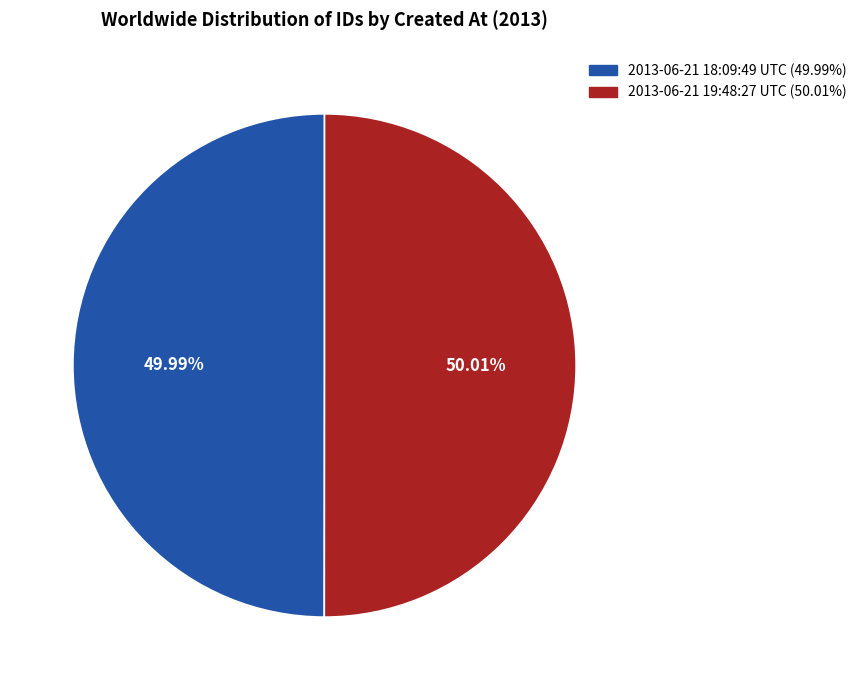

Combined, what portion of the pie is 2013-06-21 19:48:27 UTC and 2013-06-21 18:09:49 UTC?

100.0%